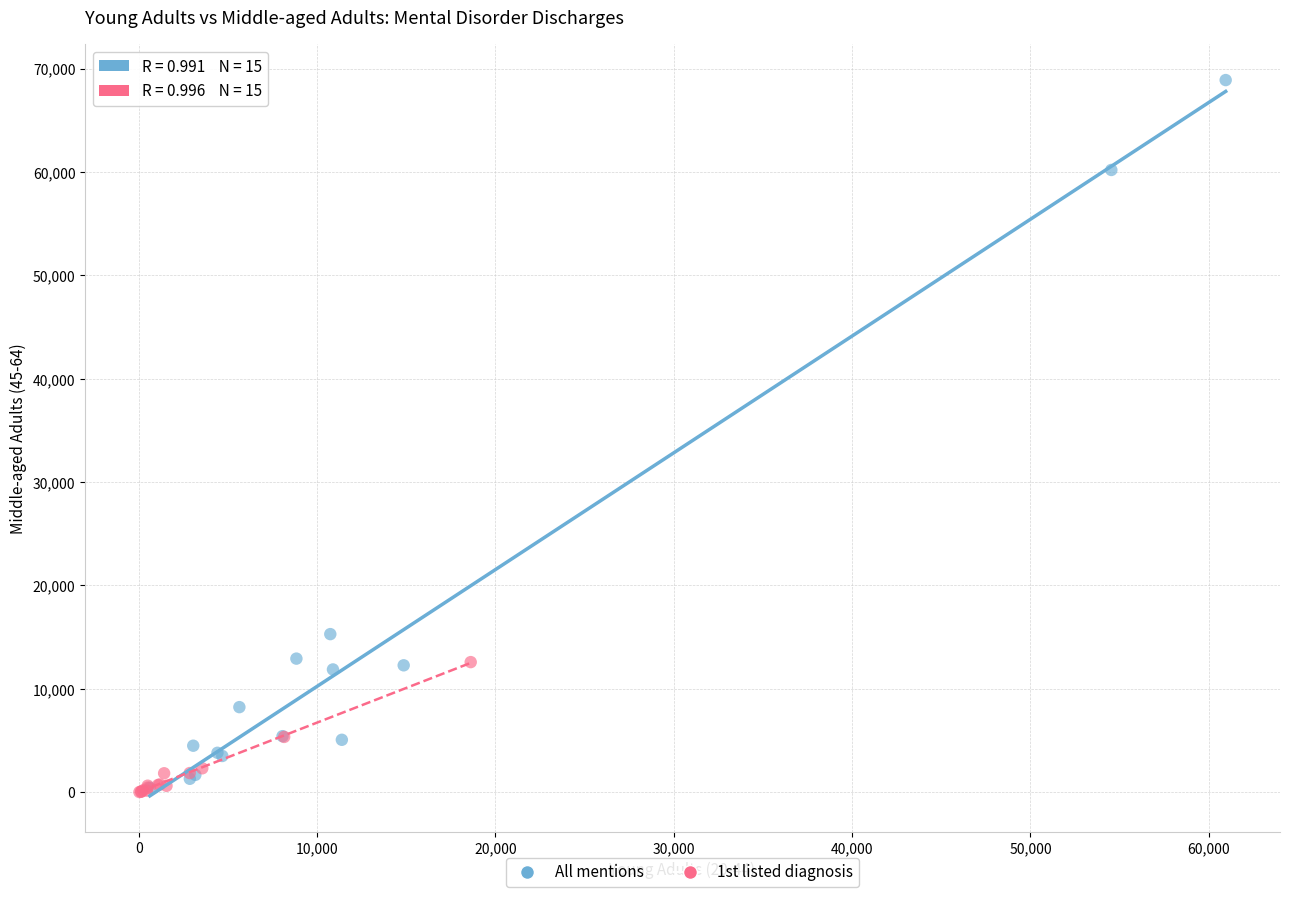

Which series has the largest Y range (max minus min)?

All mentions